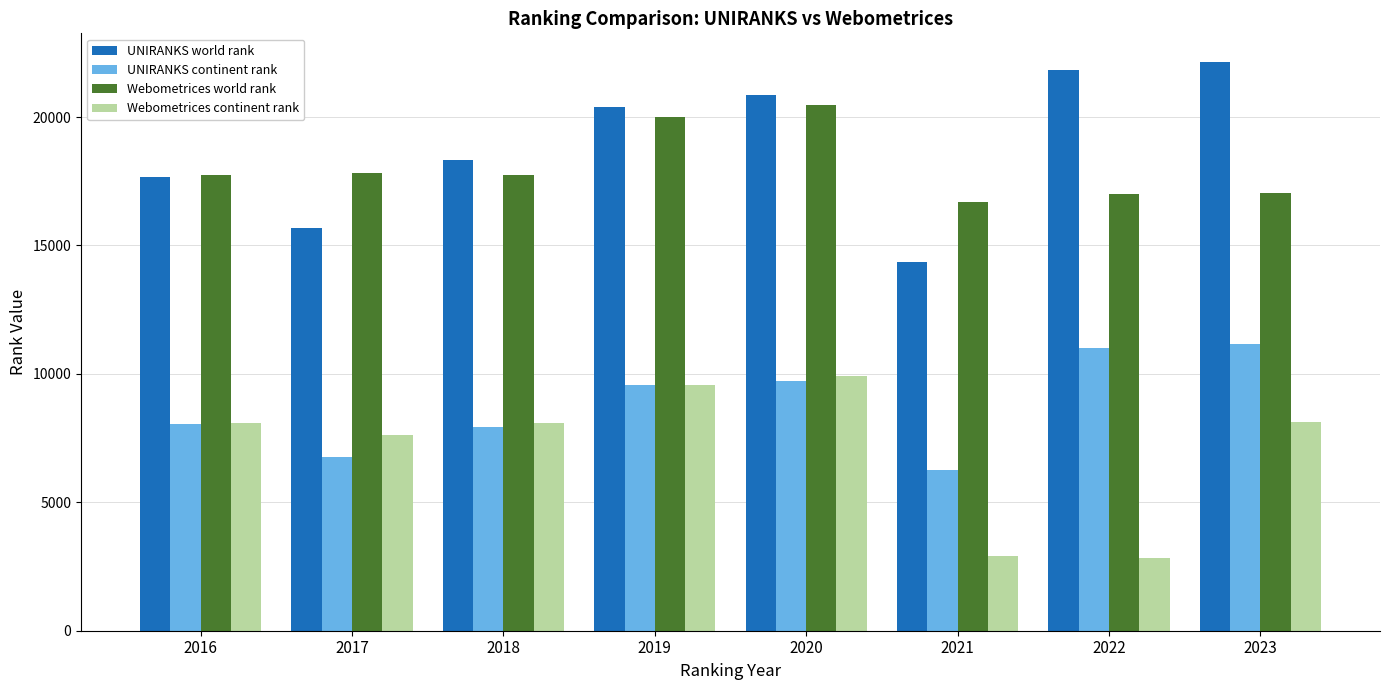

At which category is the sum across all series the highest?

2020